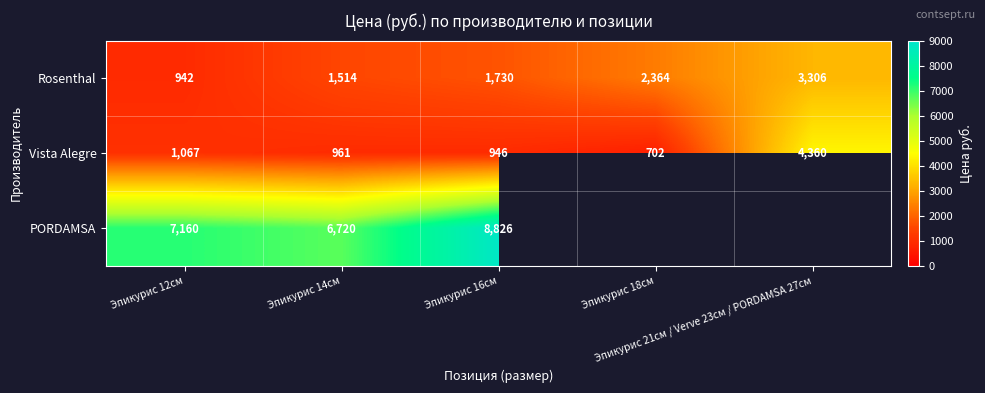

What is the minimum value for Rosenthal?

942